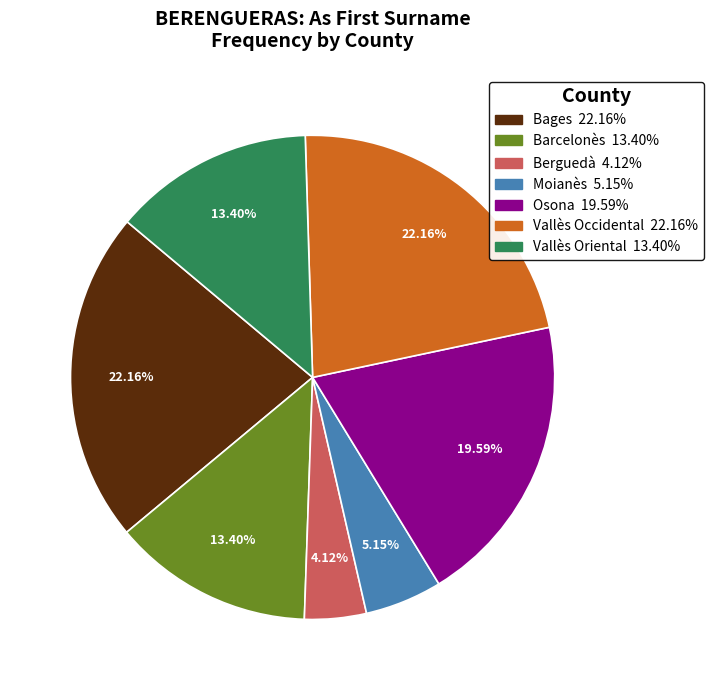

How many segments does this pie chart have?

7